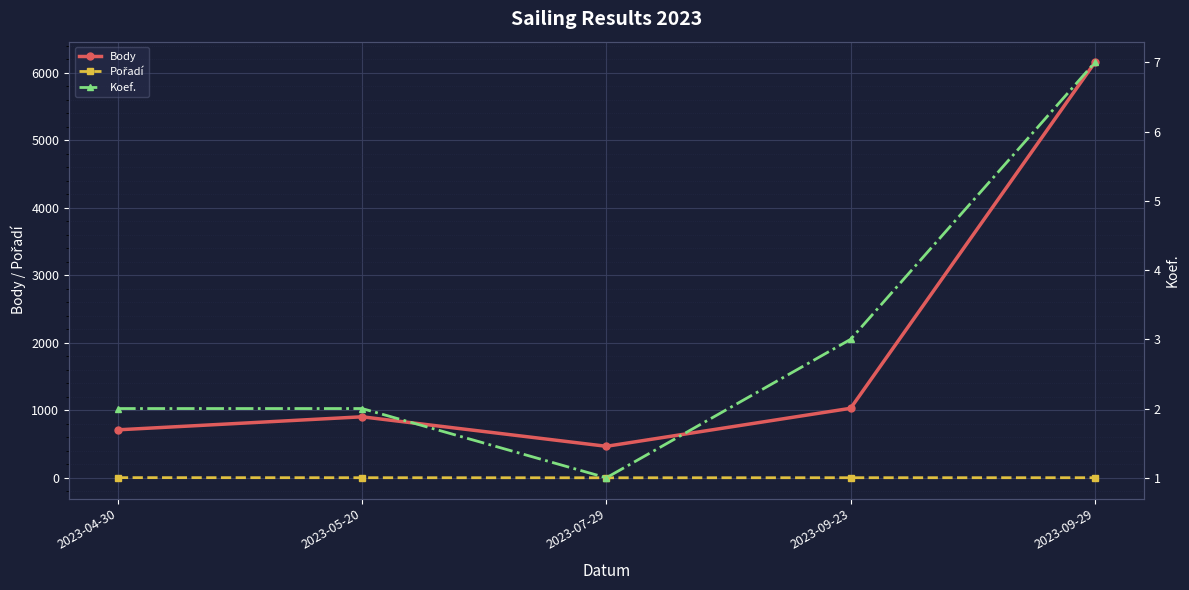

The value of Body at 2023-04-30 is 1271. True or false?

False